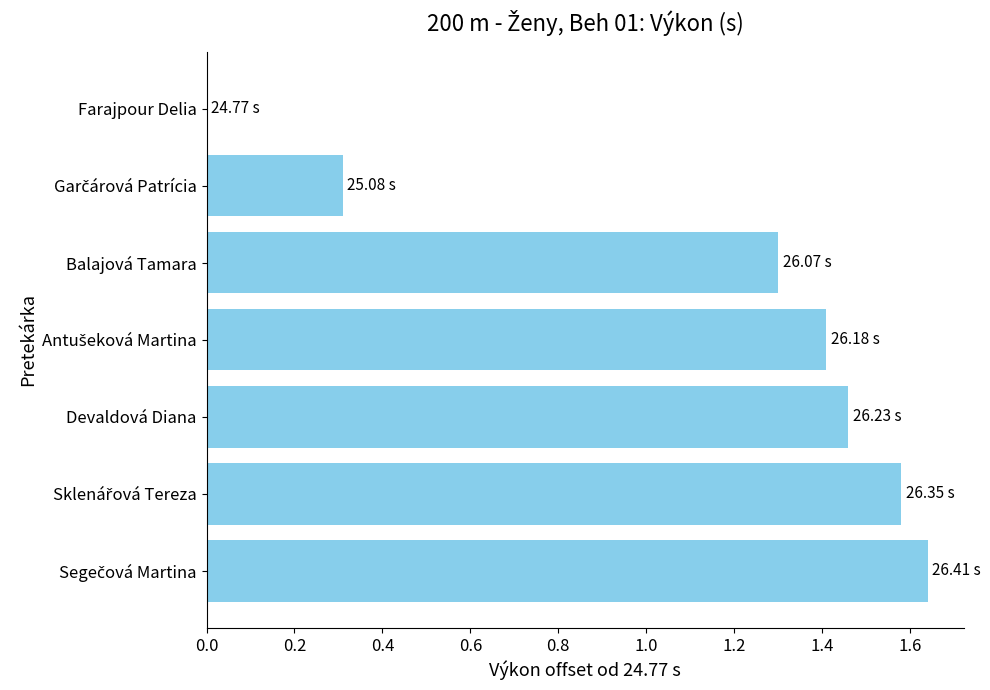

What is the ratio of the value at Balajová Tamara to the value at Devaldová Diana?

0.9